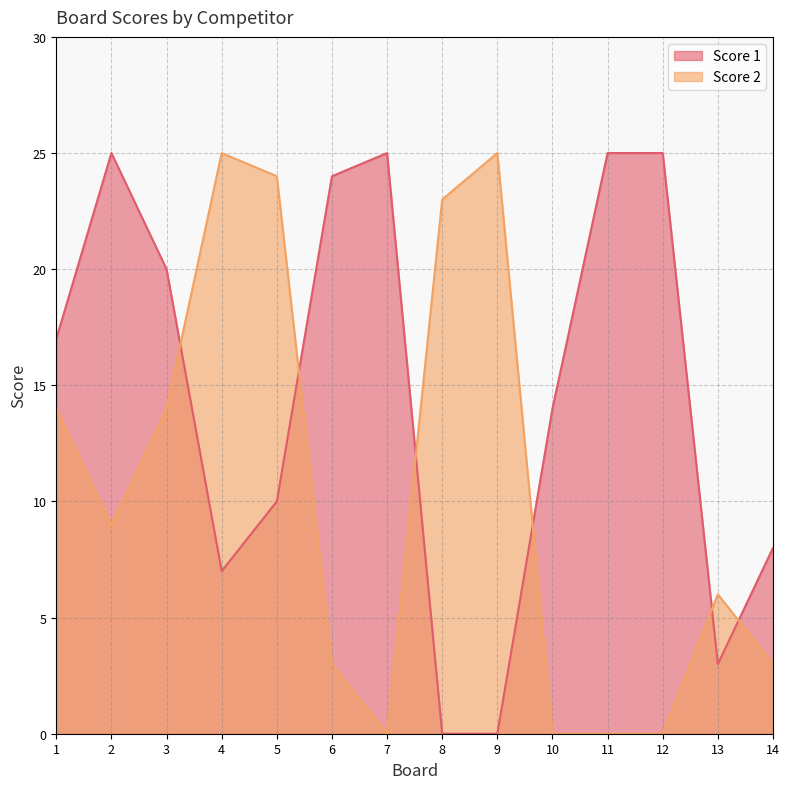

Where do Score 2 and Score 1 first cross each other?

3 and 4